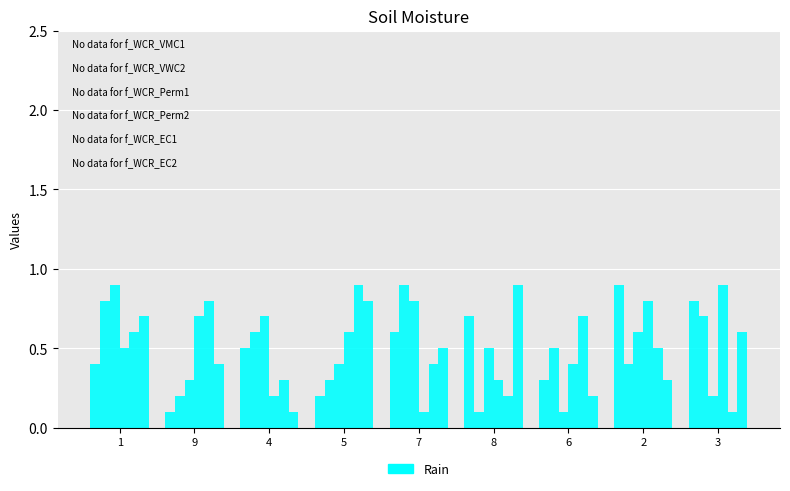

Reading right to left, extract all data points from this chart.

col_4: 3=0.8	2=0.9	6=0.3	8=0.7	7=0.6	5=0.2	4=0.5	9=0.1	1=0.4
col_5: 3=0.7	2=0.4	6=0.5	8=0.1	7=0.9	5=0.3	4=0.6	9=0.2	1=0.8
col_6: 3=0.2	2=0.6	6=0.1	8=0.5	7=0.8	5=0.4	4=0.7	9=0.3	1=0.9
col_2: 3=0.9	2=0.8	6=0.4	8=0.3	7=0.1	5=0.6	4=0.2	9=0.7	1=0.5
col_3: 3=0.1	2=0.5	6=0.7	8=0.2	7=0.4	5=0.9	4=0.3	9=0.8	1=0.6
col_7: 3=0.6	2=0.3	6=0.2	8=0.9	7=0.5	5=0.8	4=0.1	9=0.4	1=0.7